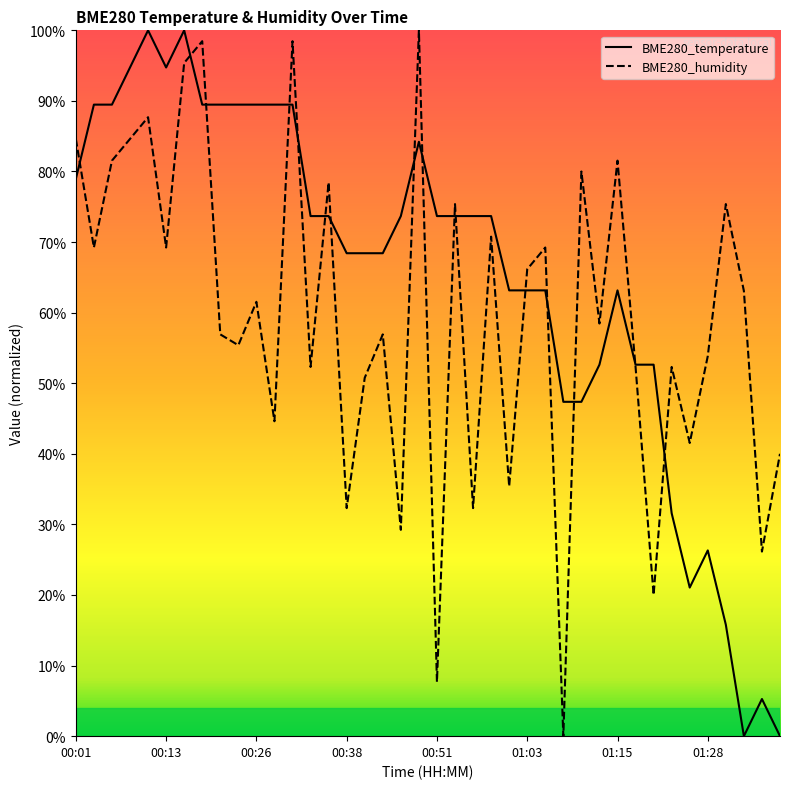

Which series has the largest total across all categories?

BME280_temperature